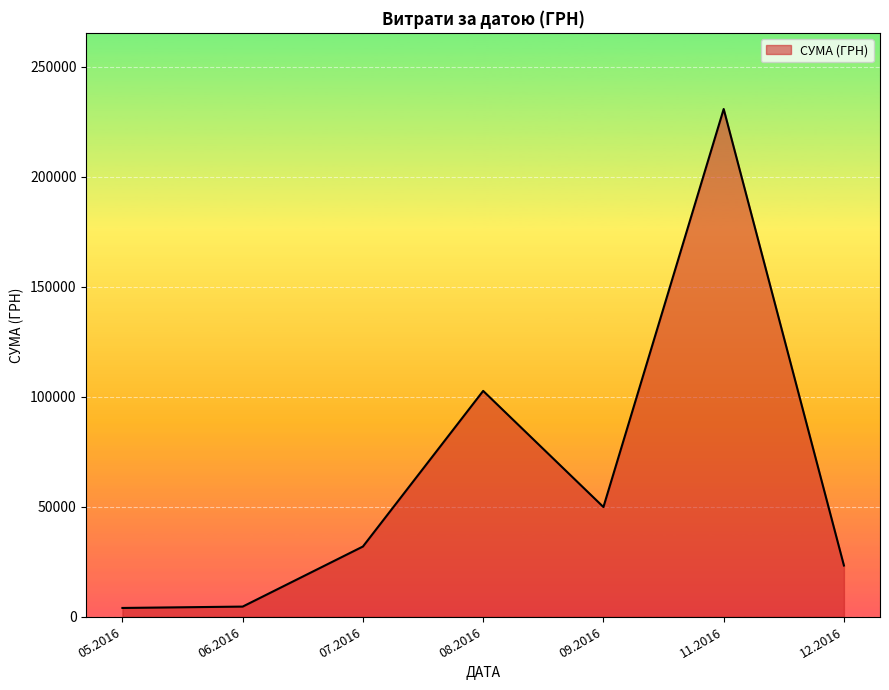

The value at 07.2016 is 31942.5. True or false?

True